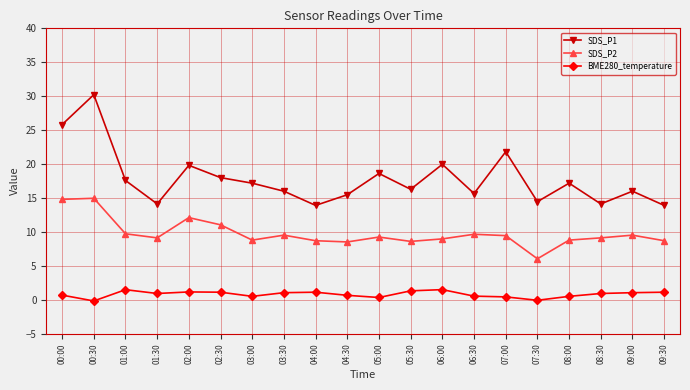

The BME280_temperature series shows 1.2 at 02:00. True or false?

True